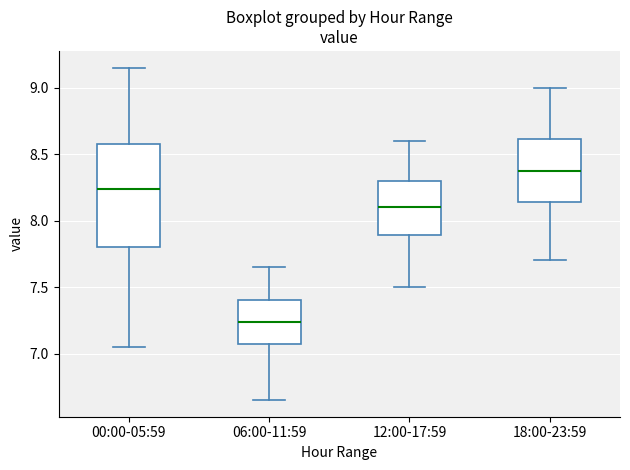

Reading left to right, transcribe this box plot: for each box, give where its median line is, the range the box spans, and where its two whiskers end, as read against the y-axis. The values are not printed on the chart, so give them approximately, as read against the axis.

00:00-05:59: median 8.25, box 7.80 to 8.60, whiskers 7.05 to 9.15
06:00-11:59: median 7.25, box 7.05 to 7.40, whiskers 6.65 to 7.65
12:00-17:59: median 8.10, box 7.90 to 8.30, whiskers 7.50 to 8.60
18:00-23:59: median 8.40, box 8.15 to 8.60, whiskers 7.70 to 9.00